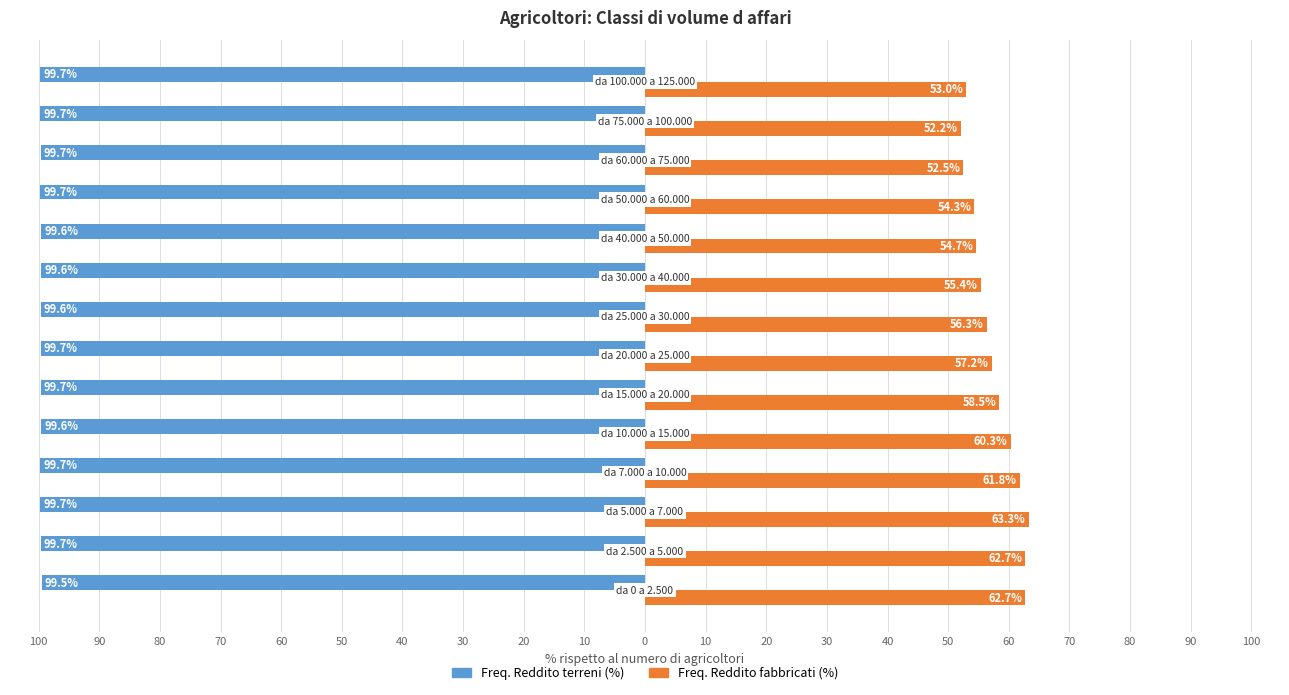

Which series has the widest spread of values?

Freq. Reddito fabbricati (%)